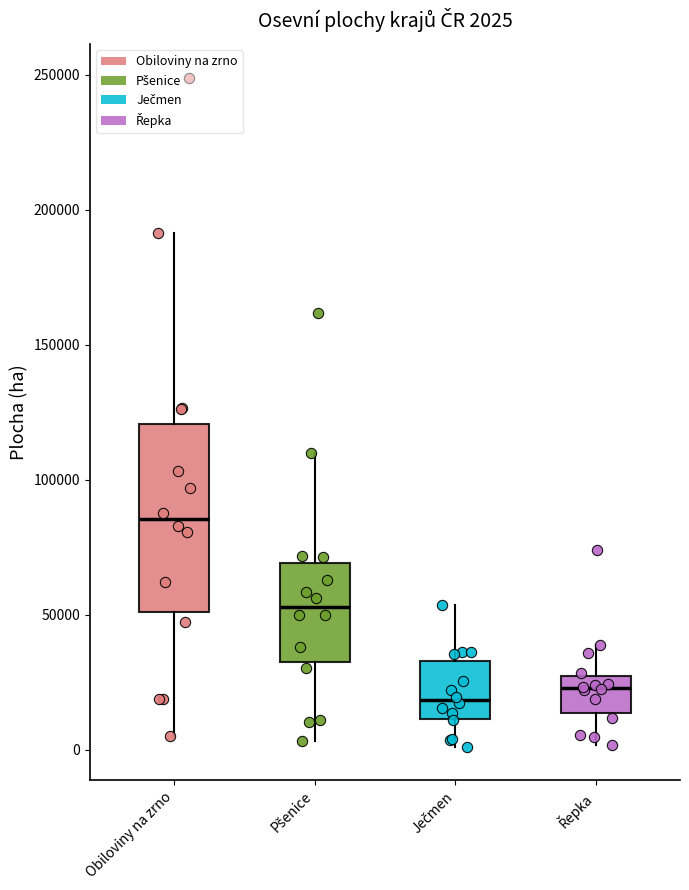

Comparing the boxes themselves (not the whiskers), which one is the tallest?

Obiloviny na zrno